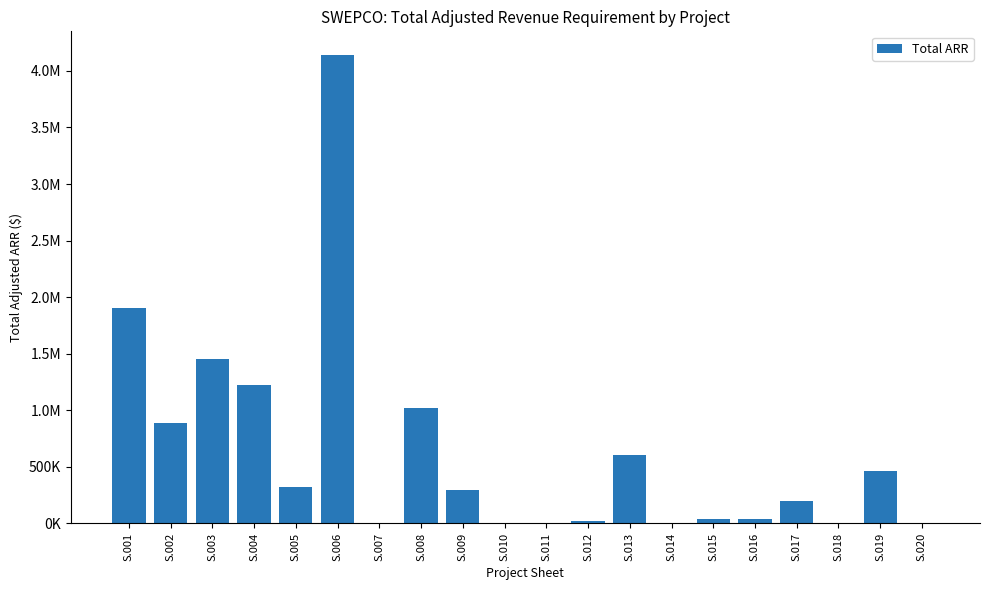

Are the bars horizontal?

No